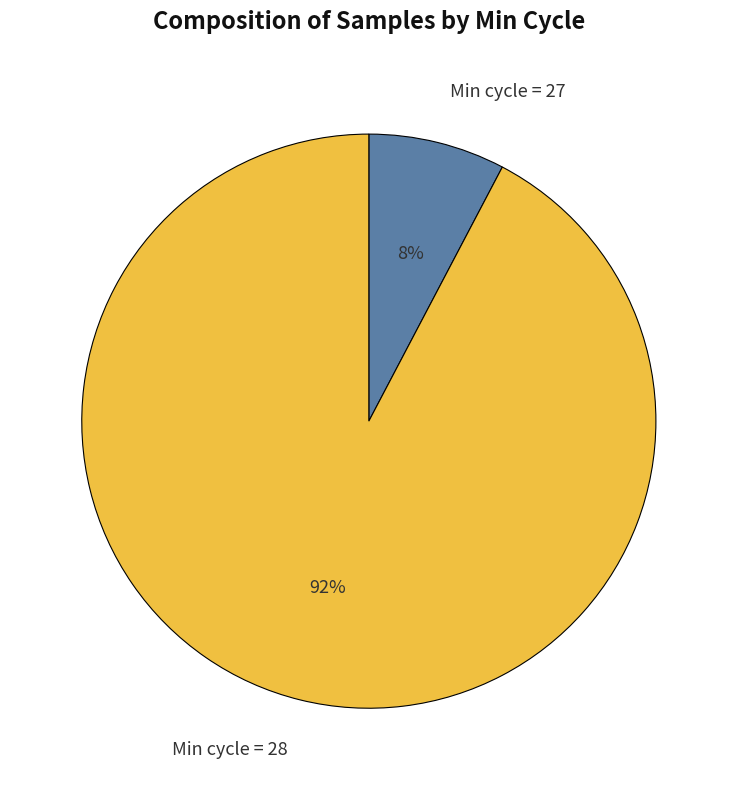

The Min cycle = 27 slice represents 8% of the pie. True or false?

True